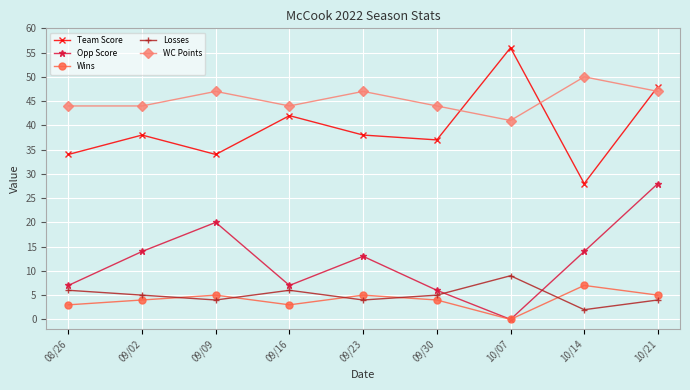

At 09/09, list the series in order from smallest to largest.

Losses, Wins, Opp Score, Team Score, WC Points